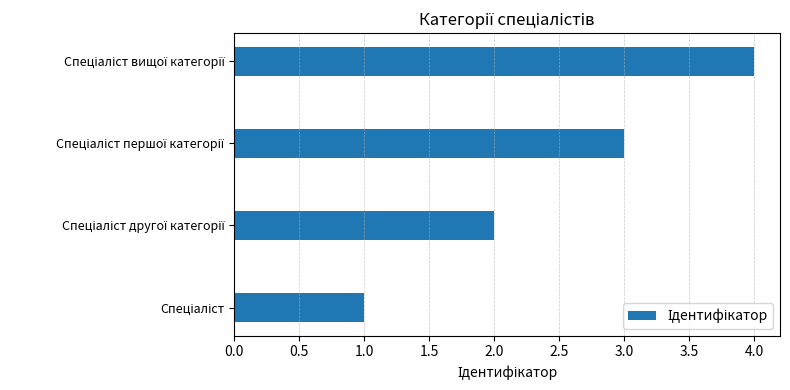

Are the bars horizontal?

Yes